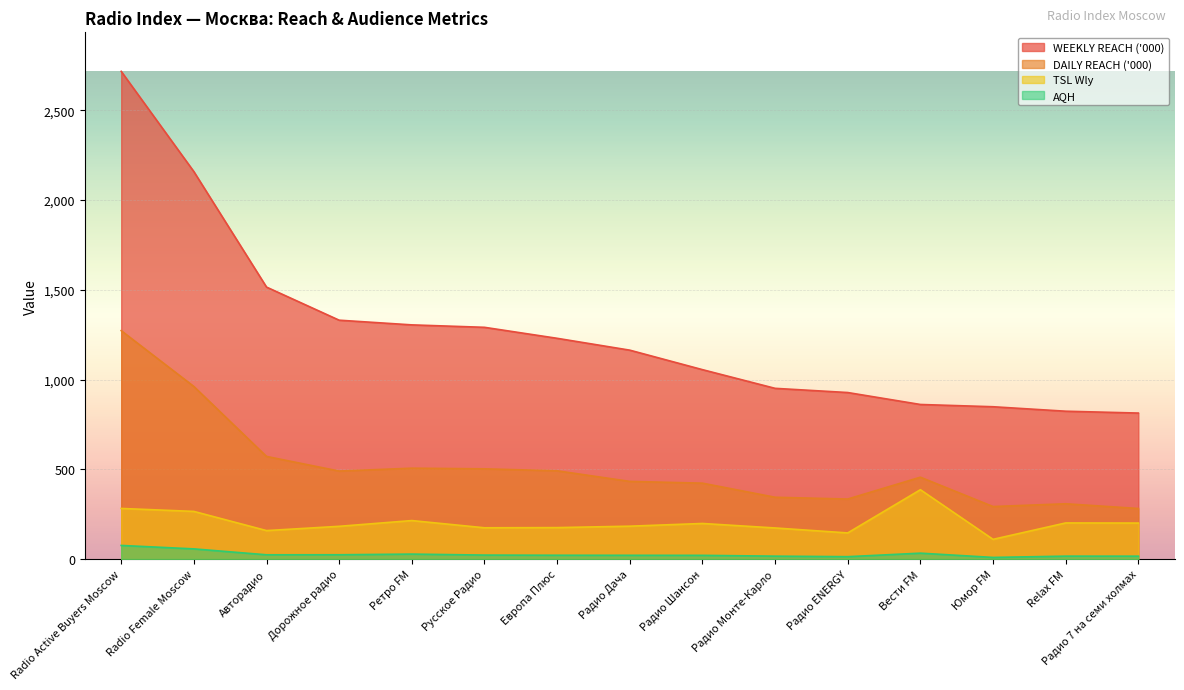

At which label does AQH reach its minimum?

Юмор FM